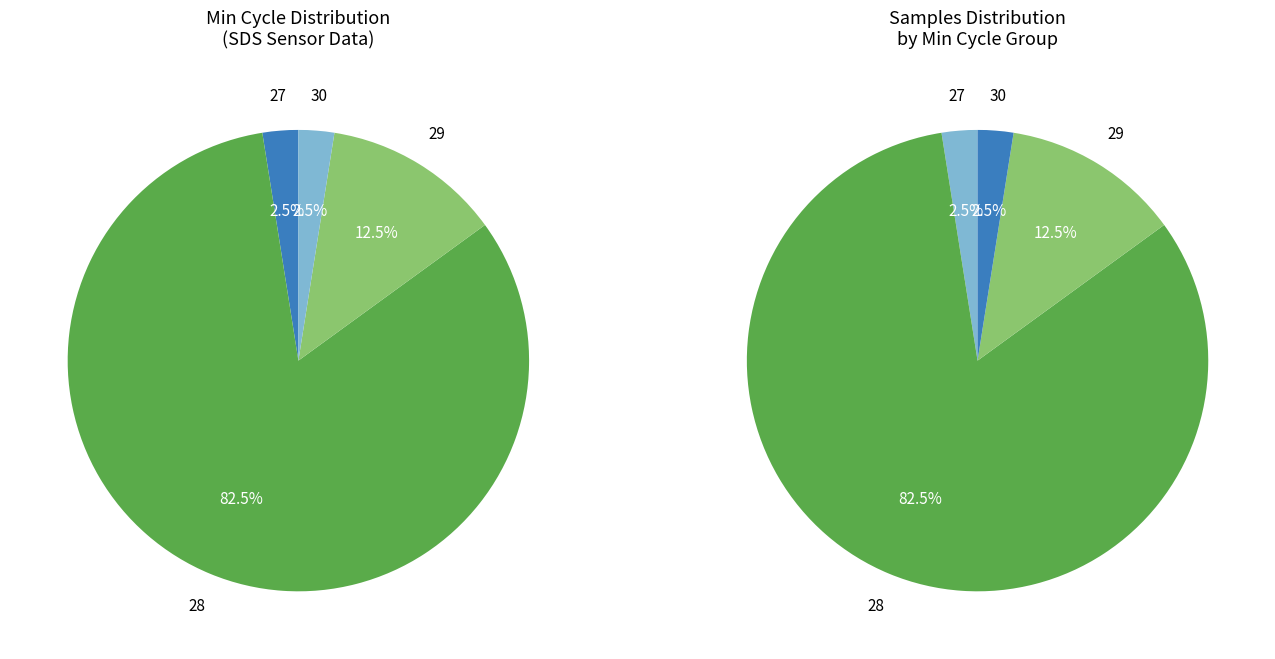

Is 35 the majority of the pie?

No